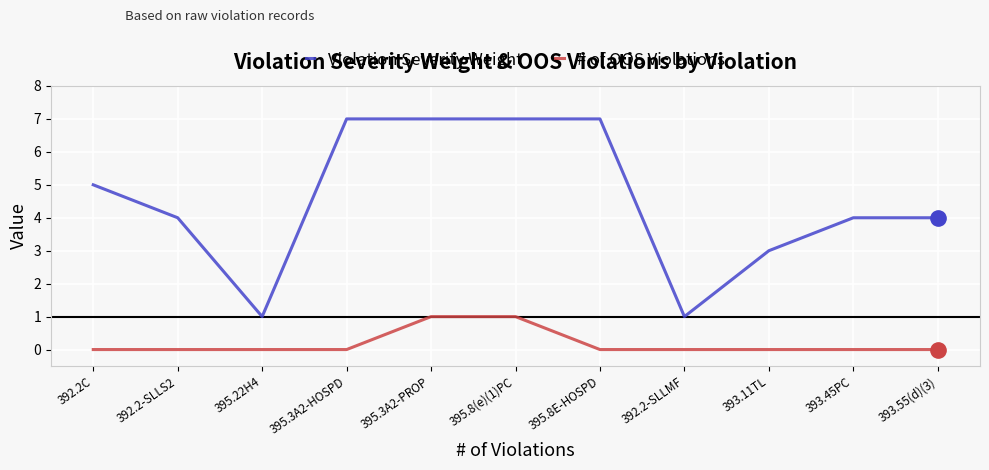

Is this an area chart (filled region under the line)?

No